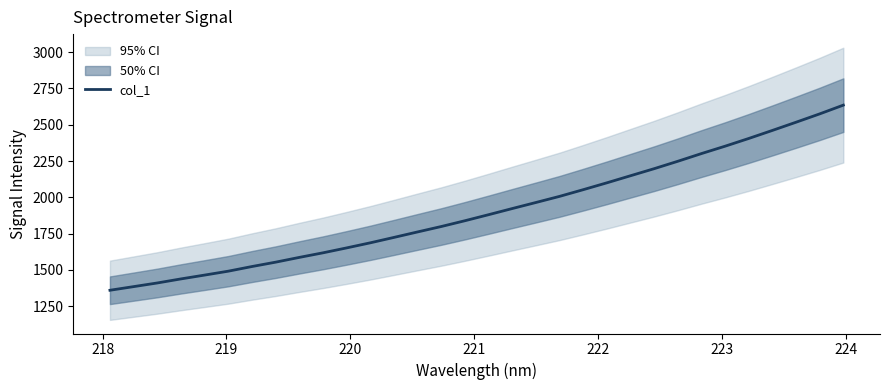

What is the lowest value of the col_1 series?

1360.3